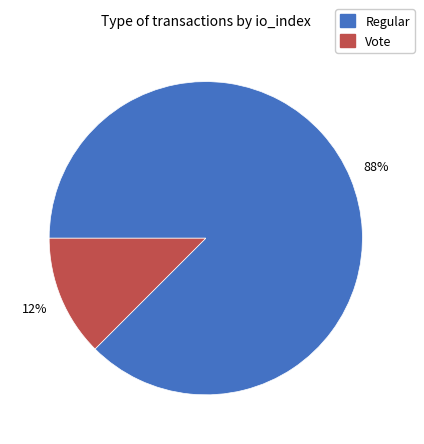

Is there any slice that represents more than half of the pie?

Yes